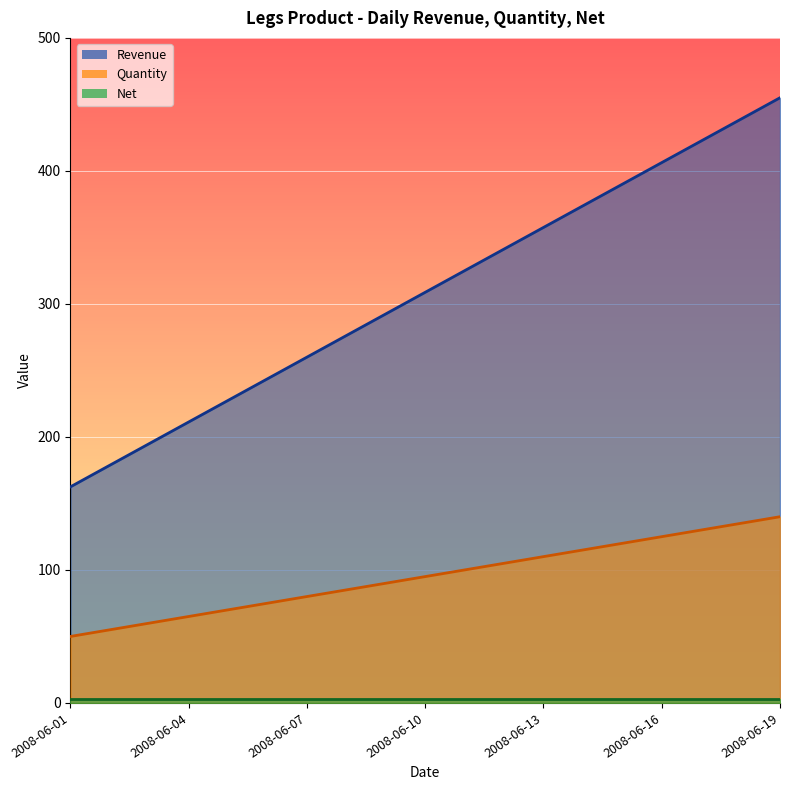

Rank the categories by Quantity value from lowest to highest.

2008-06-01, 2008-06-02, 2008-06-03, 2008-06-04, 2008-06-05, 2008-06-06, 2008-06-07, 2008-06-08, 2008-06-09, 2008-06-10, 2008-06-11, 2008-06-12, 2008-06-13, 2008-06-14, 2008-06-15, 2008-06-16, 2008-06-17, 2008-06-18, 2008-06-19